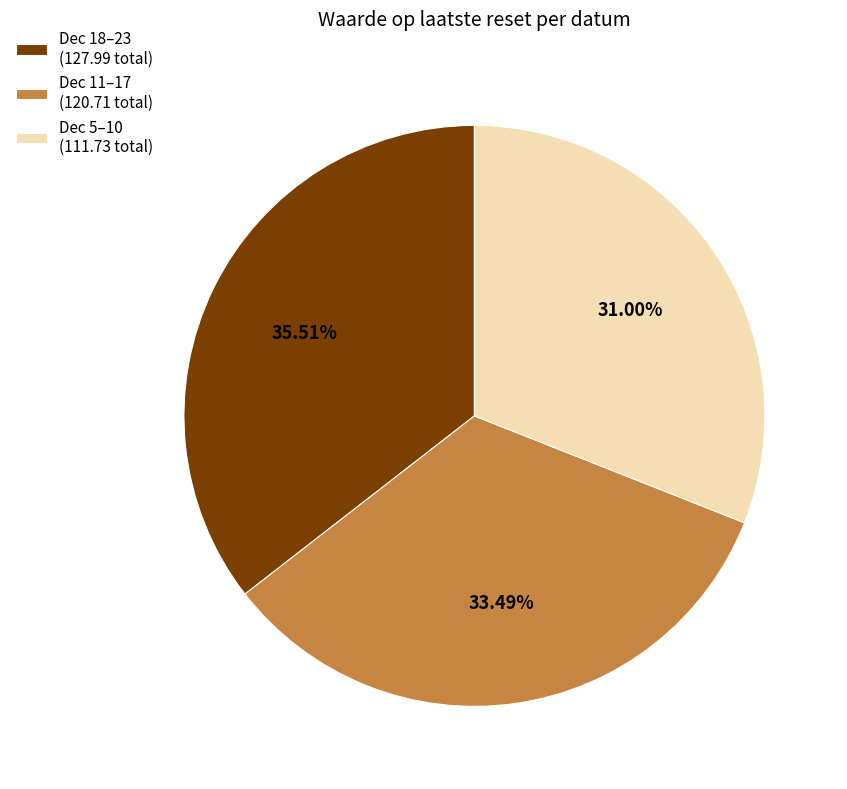

Does any single category account for the majority?

No